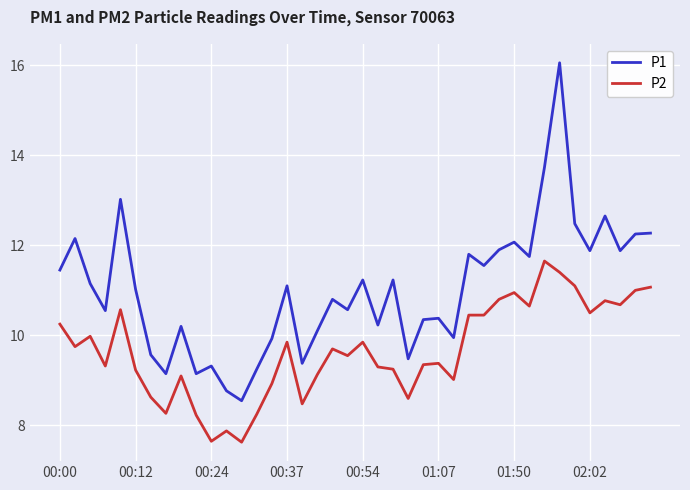

Rank the series by their maximum value, from highest to lowest.

P1, P2